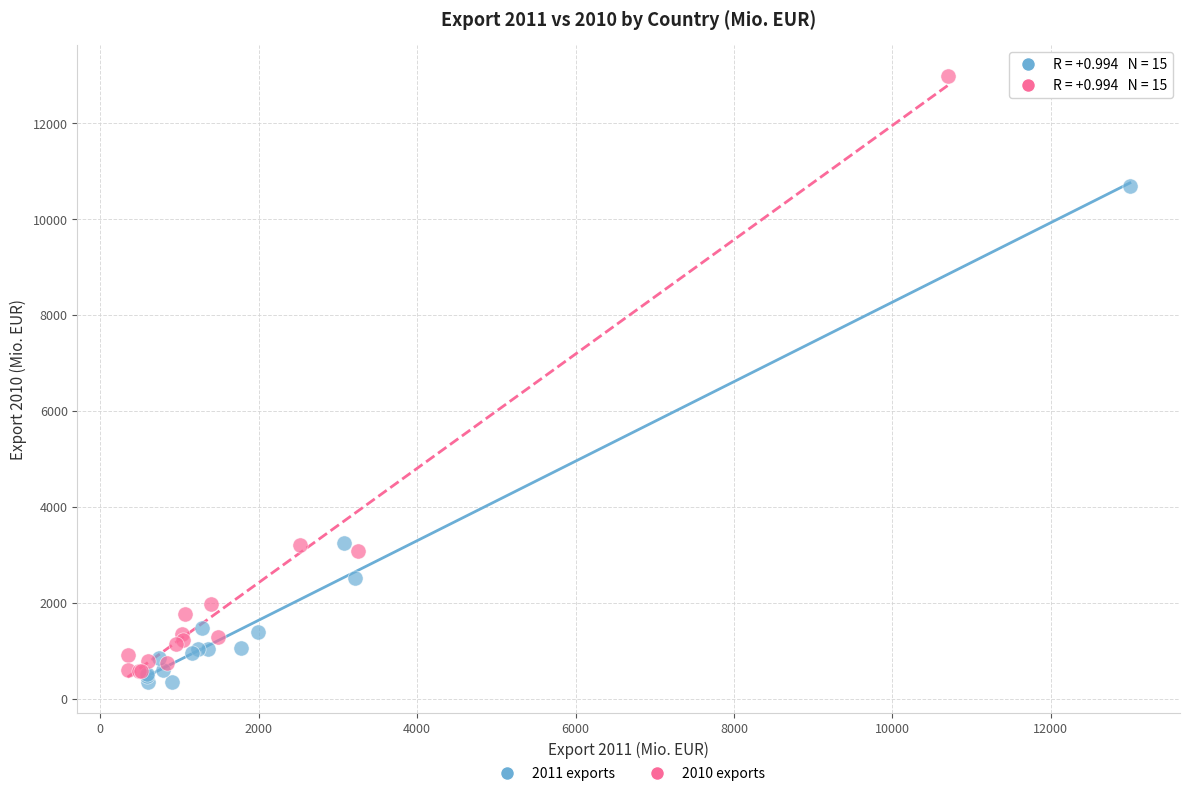

Which series reaches the minimum Y coordinate?

2011 exports